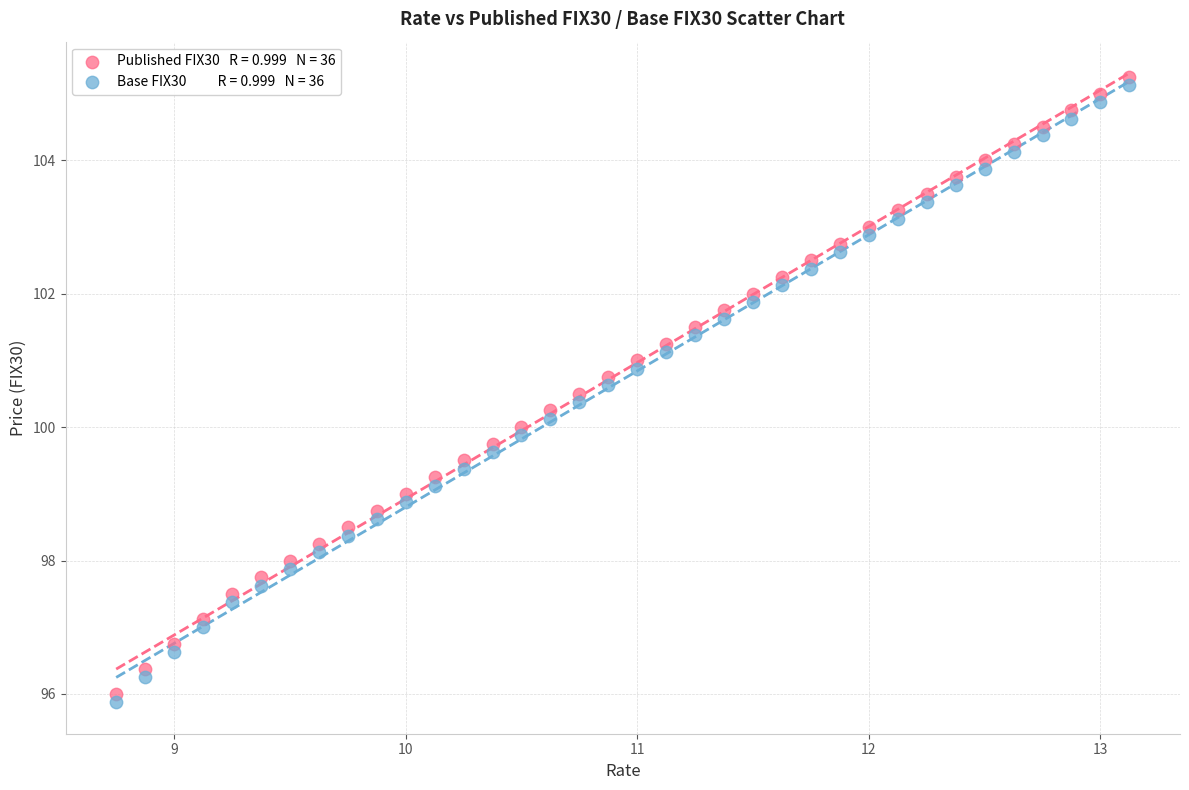

Across all data points, what is the range of Y values (max minus min)?

9.4